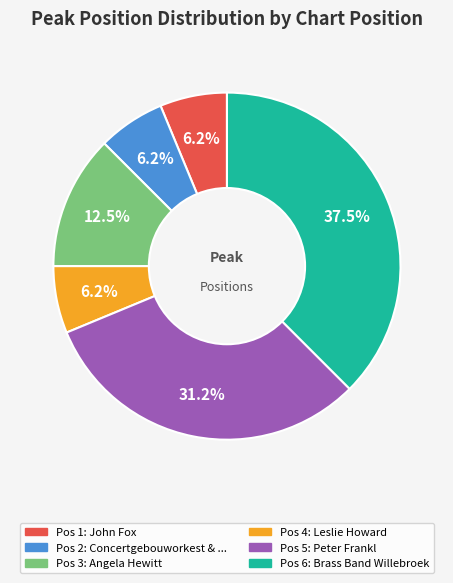

Does any single category account for the majority?

No